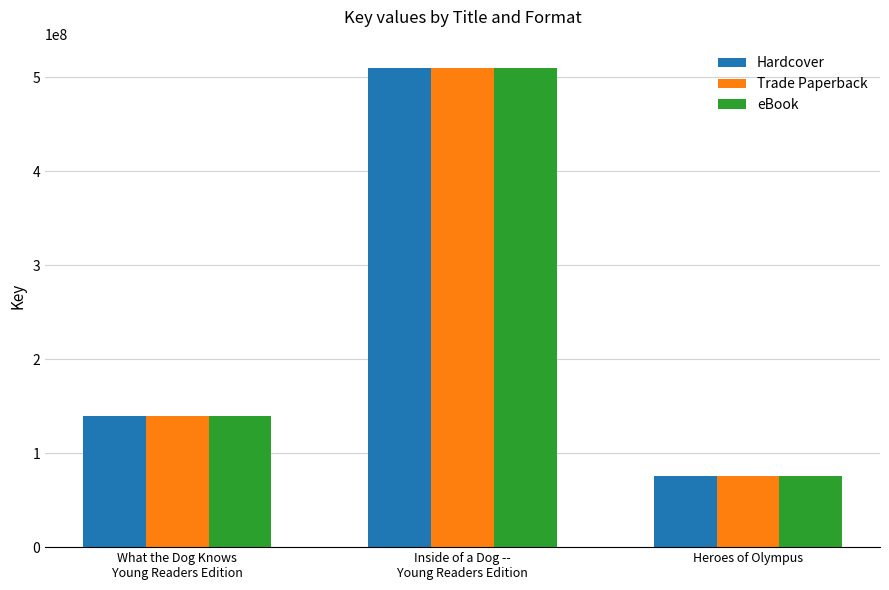

What is the average value of the eBook series?

241677495